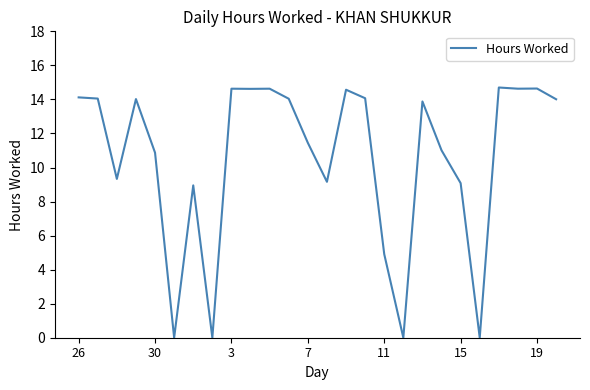

What is the difference between the maximum and minimum values?

14.7